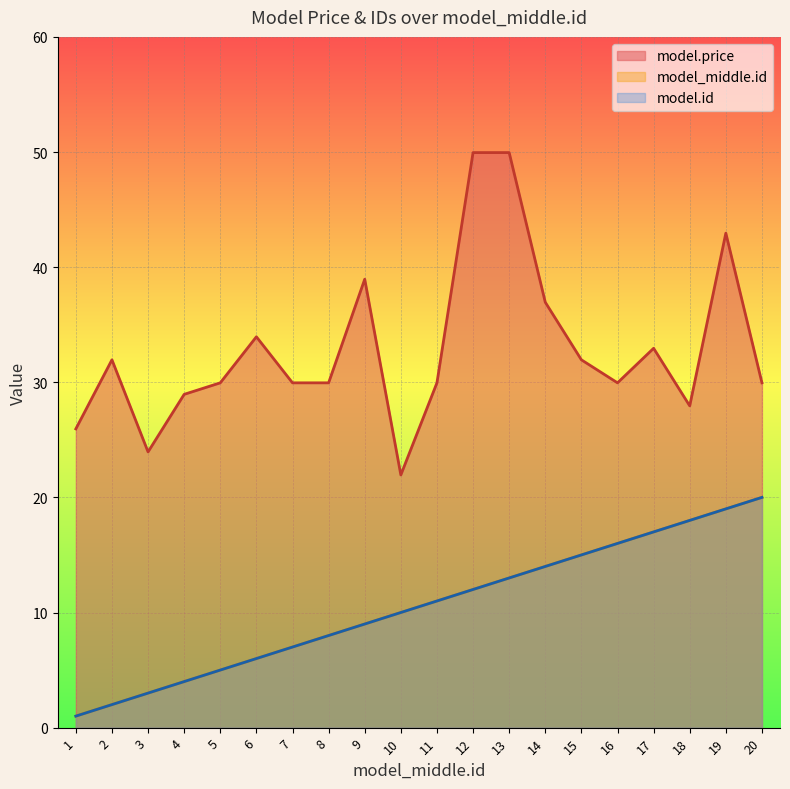

What is the difference between the highest and lowest values at 2?

29.9